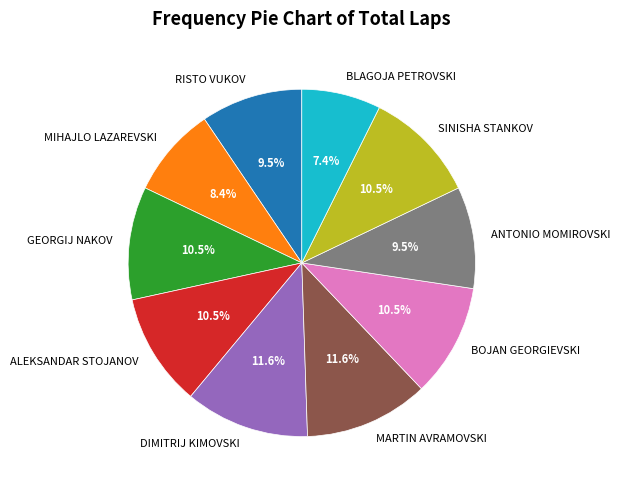

What percentage is the BLAGOJA PETROVSKI slice, to the nearest percent?

7%